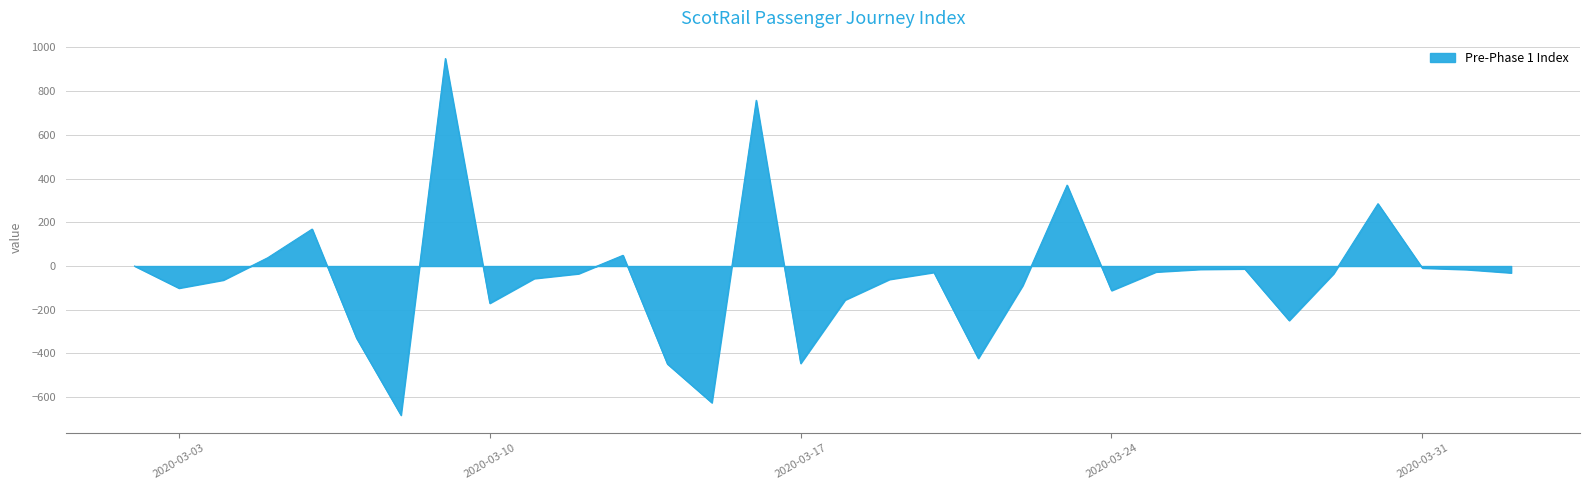

What is the minimum value shown in the chart?

-682